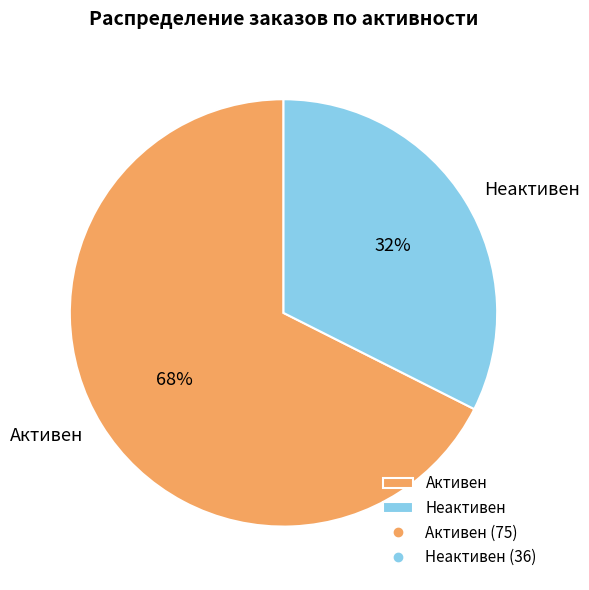

What percentage is the Неактивен slice, to the nearest percent?

32%